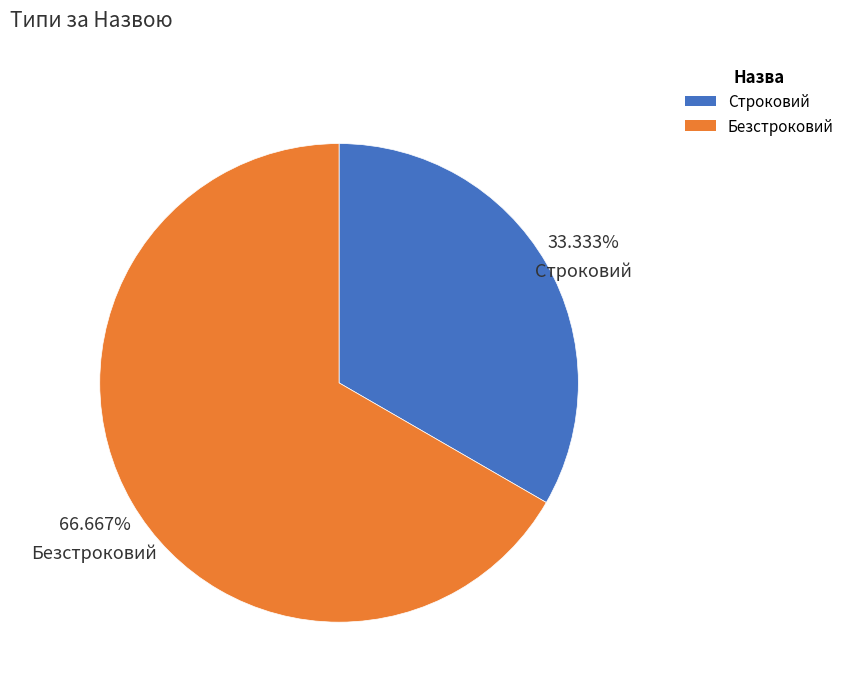

Combined, what portion of the pie is Строковий and Безстроковий?

100.0%